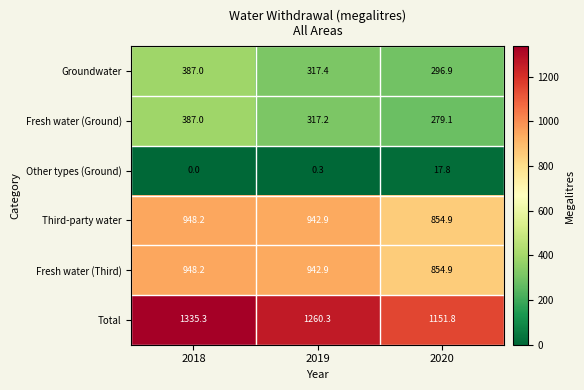

What is the sum of the Other types (Ground) values at 2020 and 2018?

17.8